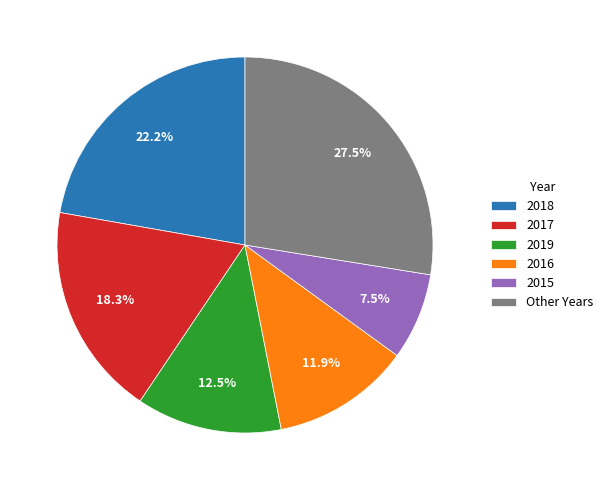

Rank the categories by value from lowest to highest.

2015, 2016, 2019, 2017, 2018, Other Years